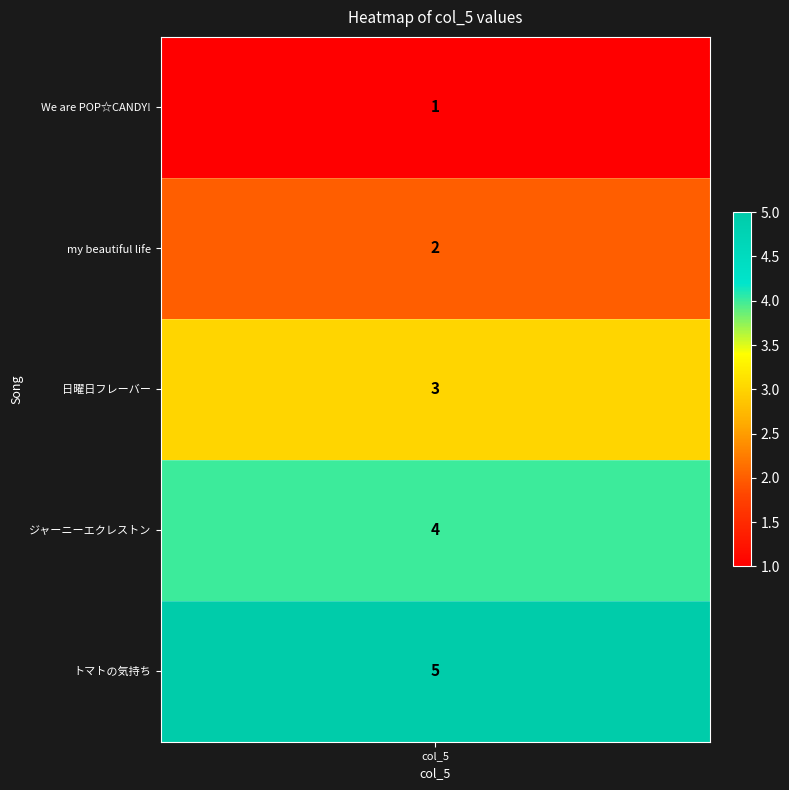

What is the greatest value displayed?

5